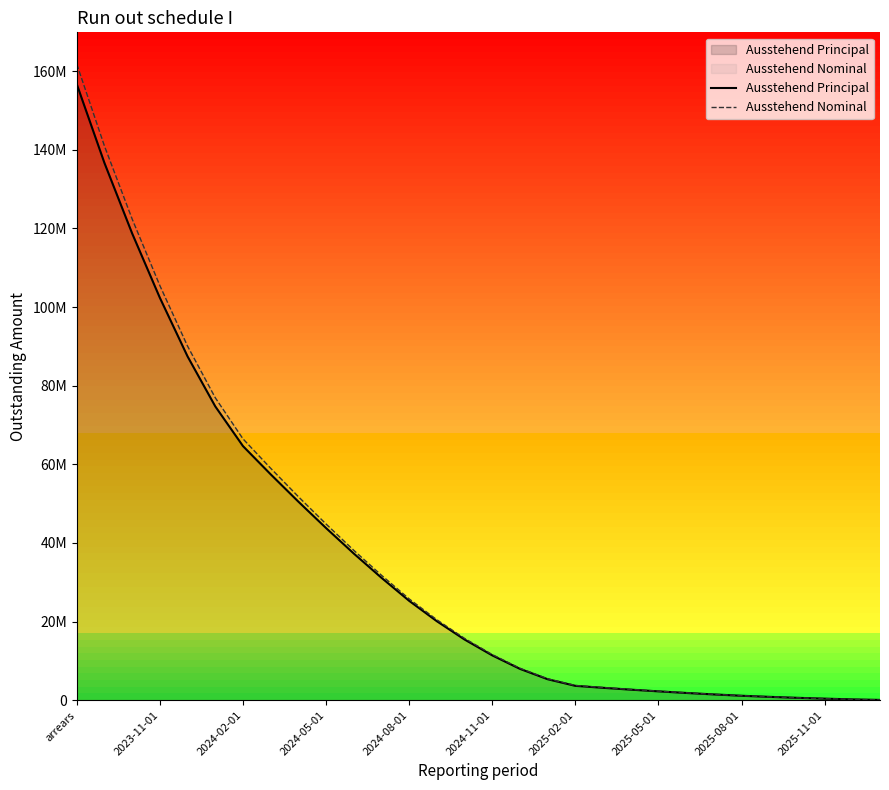

Is the value of Ausstehend Nominal at 19 greater than the value of Ausstehend Principal at 22?

Yes